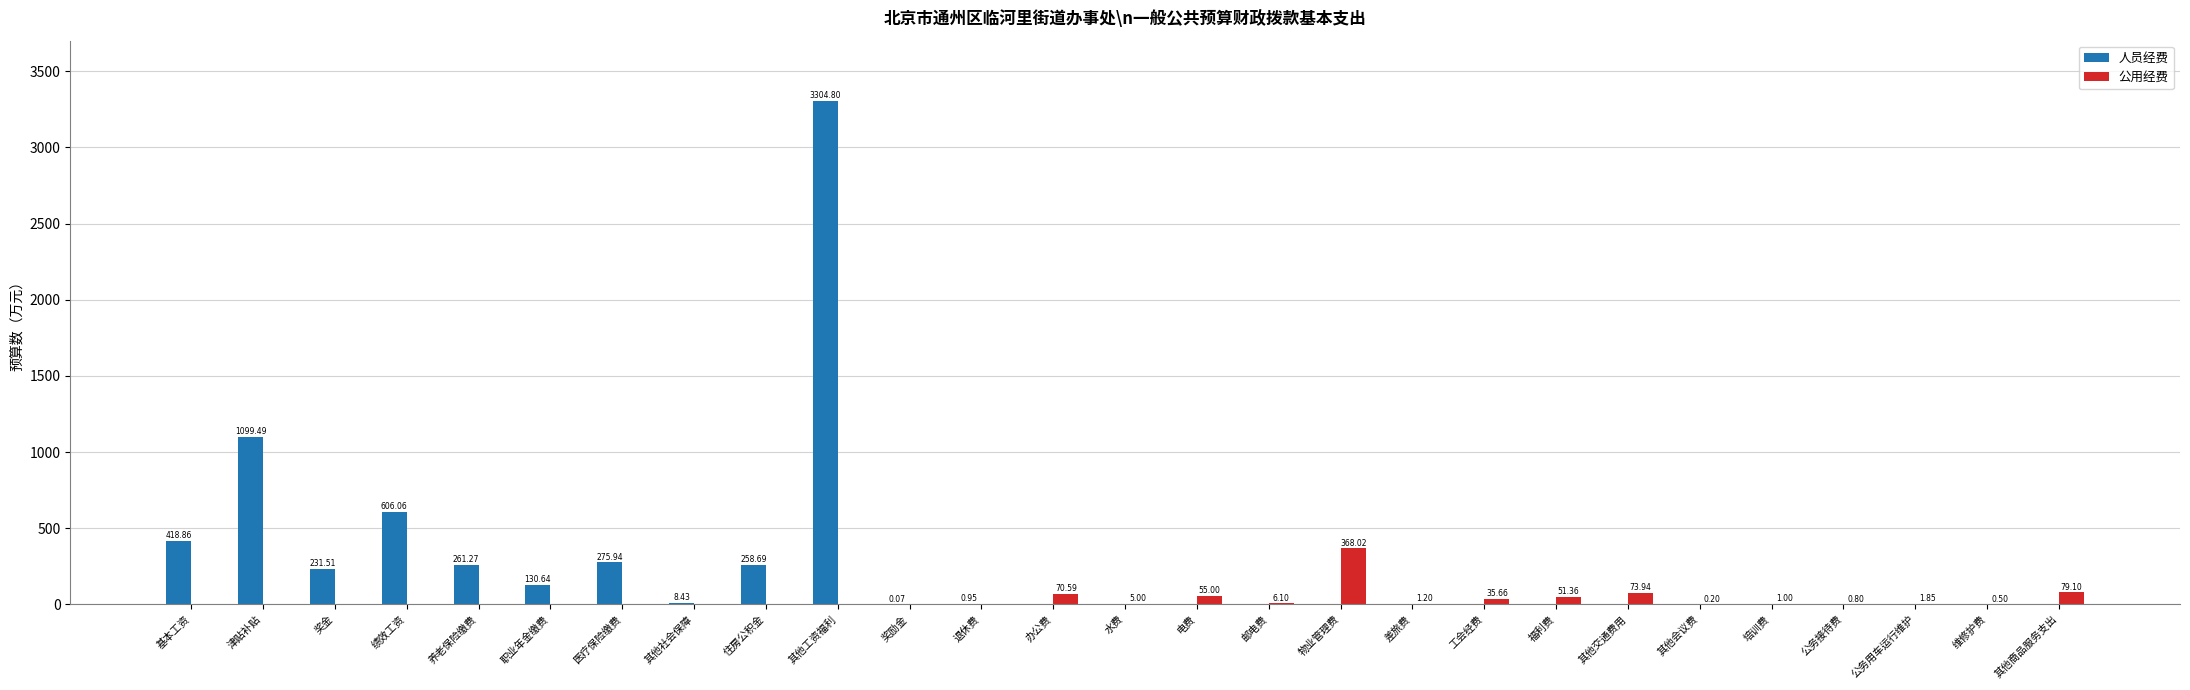

Does the chart contain stacked bars?

No